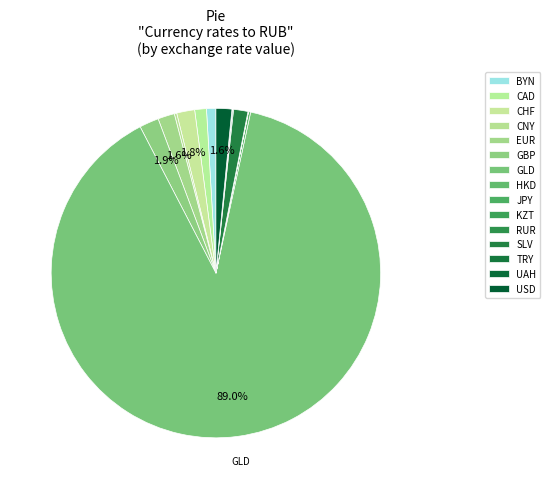

Is the sum of CHF and EUR greater than half?

No